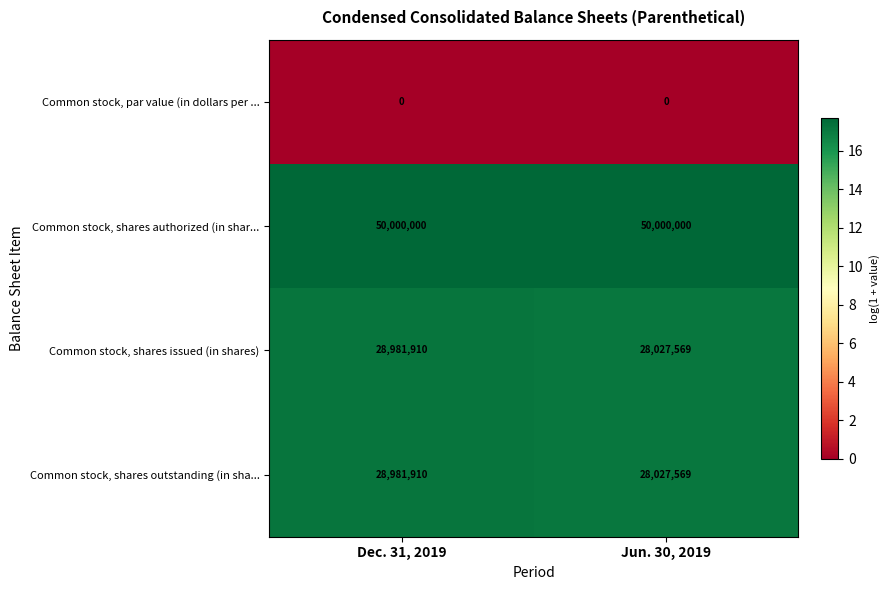

True or false: Common stock, shares authorized (in shar... has a value of 20713502 at Jun. 30, 2019.

False